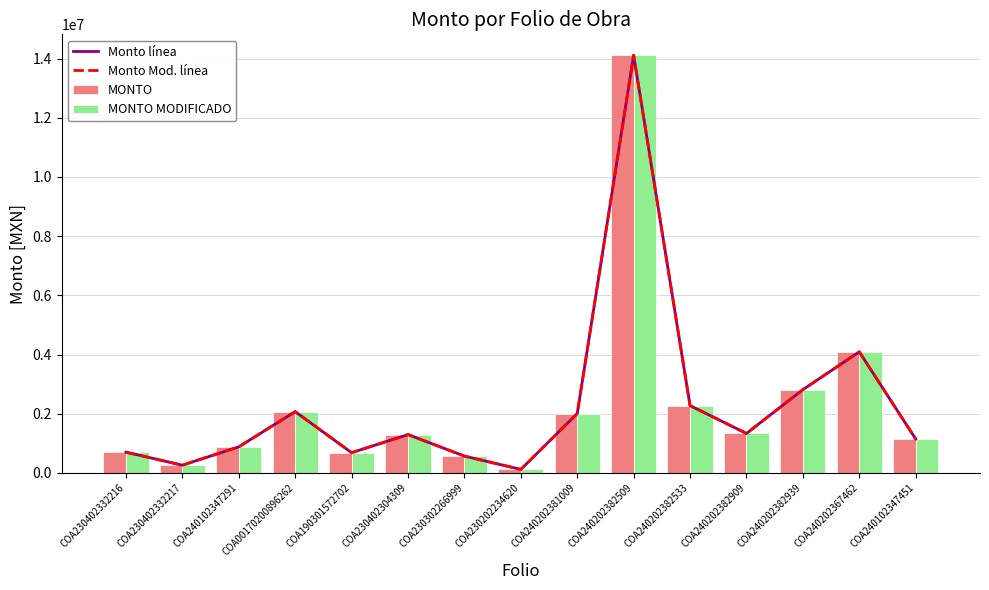

What are all the series names shown in the legend?

Monto línea, Monto Mod. línea, MONTO, MONTO MODIFICADO